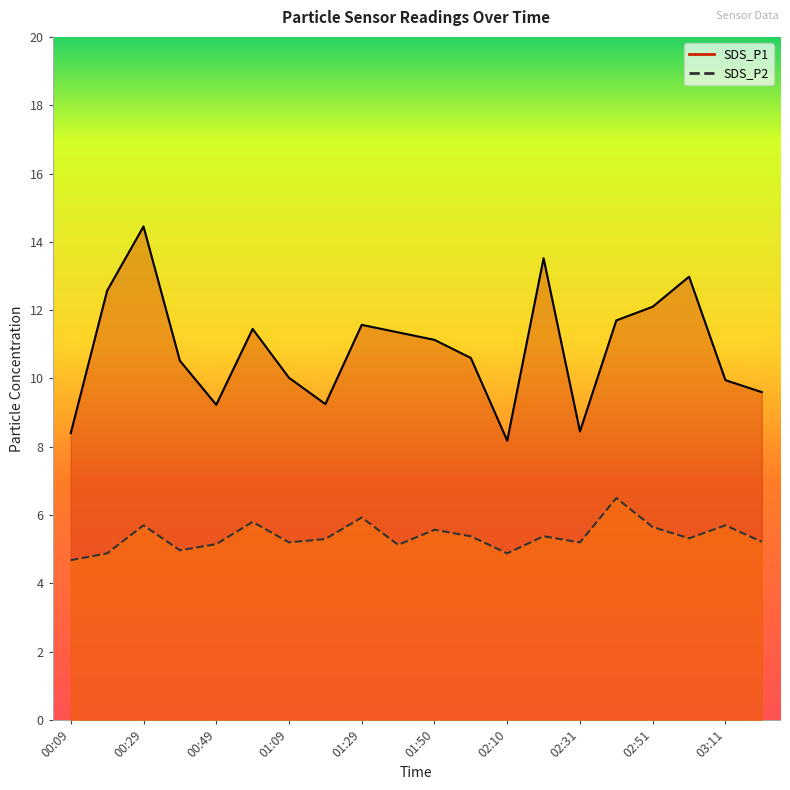

List the labels in order of SDS_P1 value, smallest first.

02:10, 00:09, 02:31, 00:49, 01:19, 03:22, 03:11, 01:09, 00:39, 02:00, 01:50, 01:40, 00:59, 01:29, 02:41, 02:51, 00:19, 03:01, 02:20, 00:29